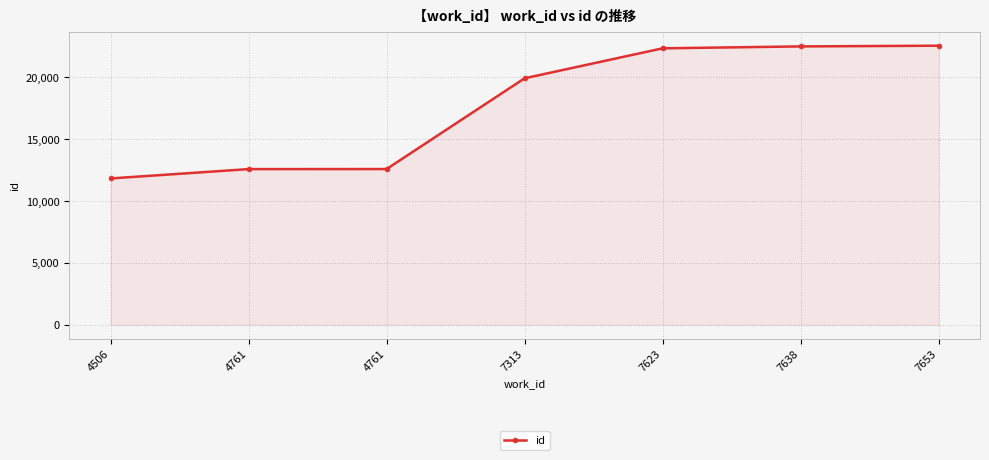

What is the approximate value at 4761, to the nearest 50?

12600